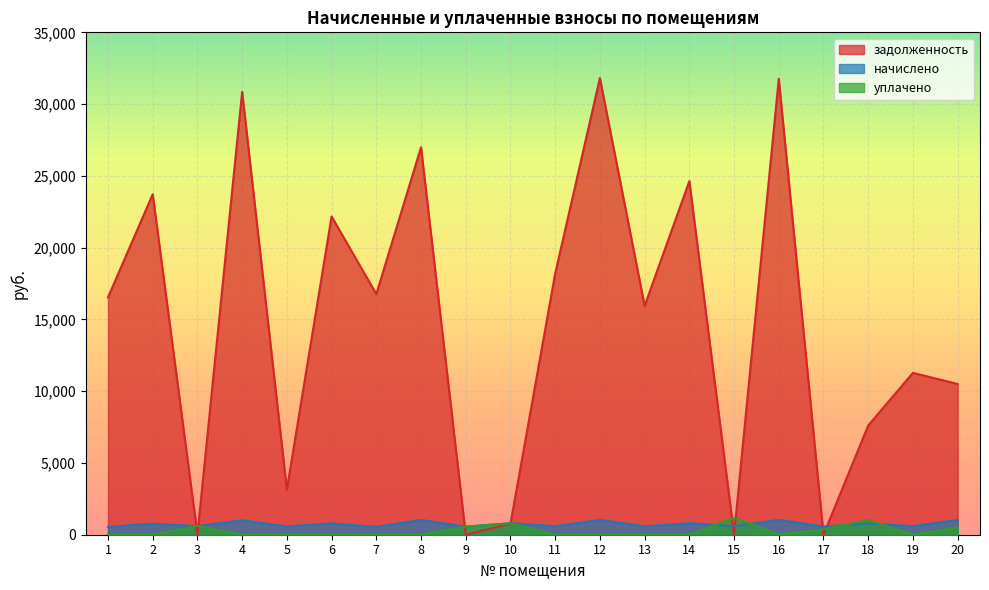

In начислено, how many points are higher than both neighbors (excluding endpoints)?

9